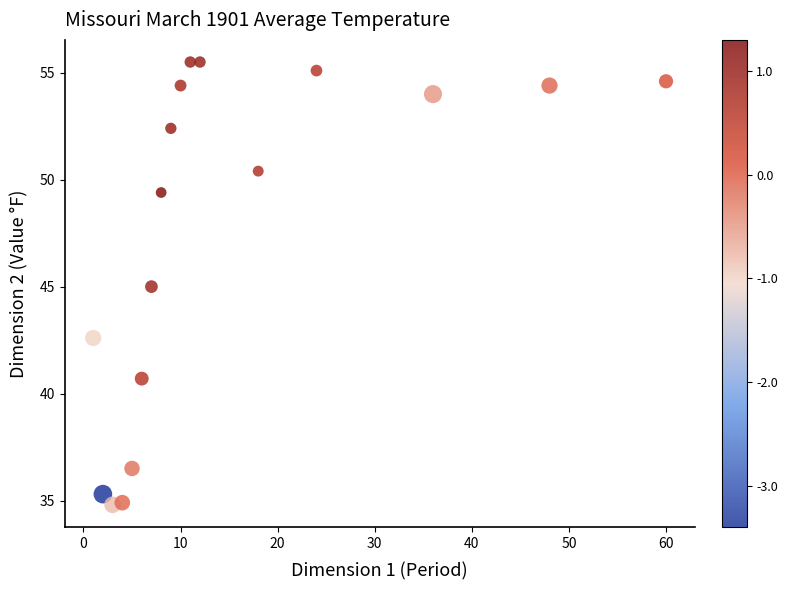

What is the range of X values (max minus min)?

59.0